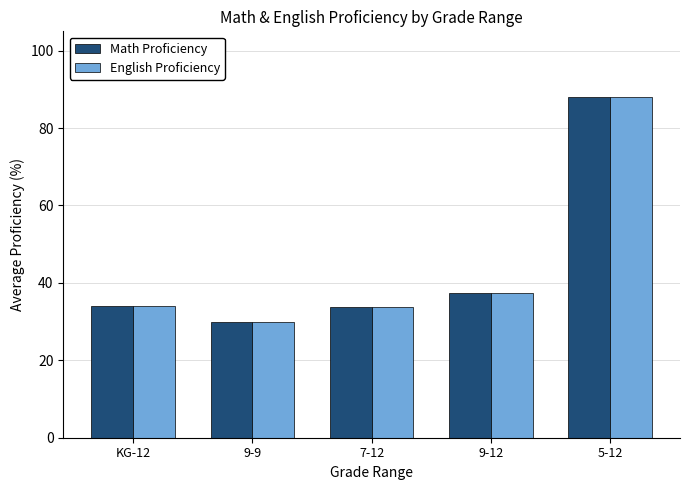

True or false: English Proficiency has a value of 88.0 at 5-12.

True